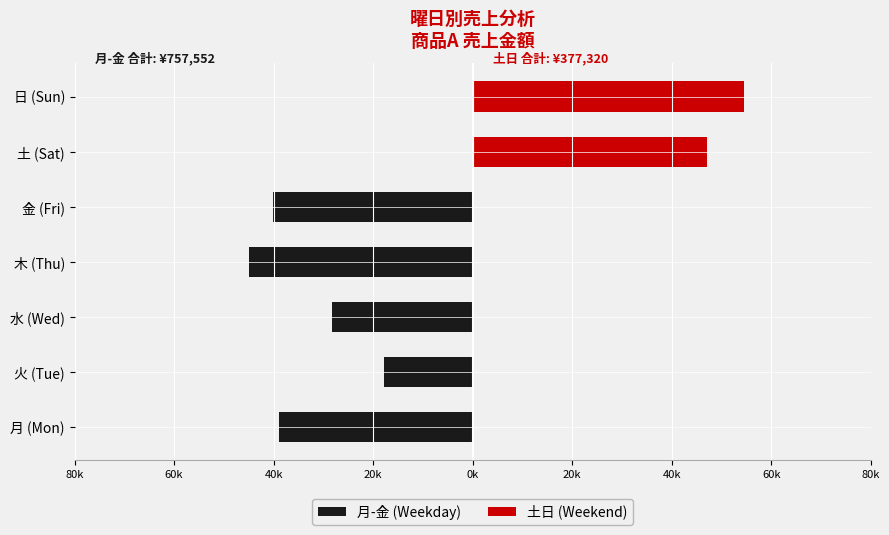

Does the chart contain stacked bars?

No